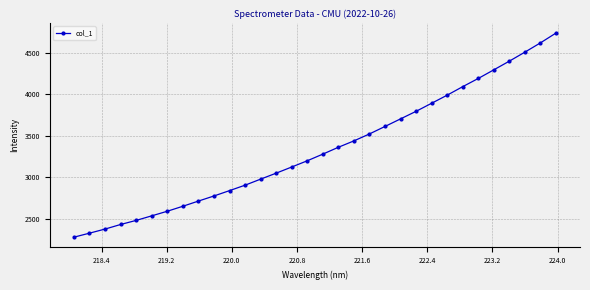

What is the value of the 12th point from the left?

2903.1